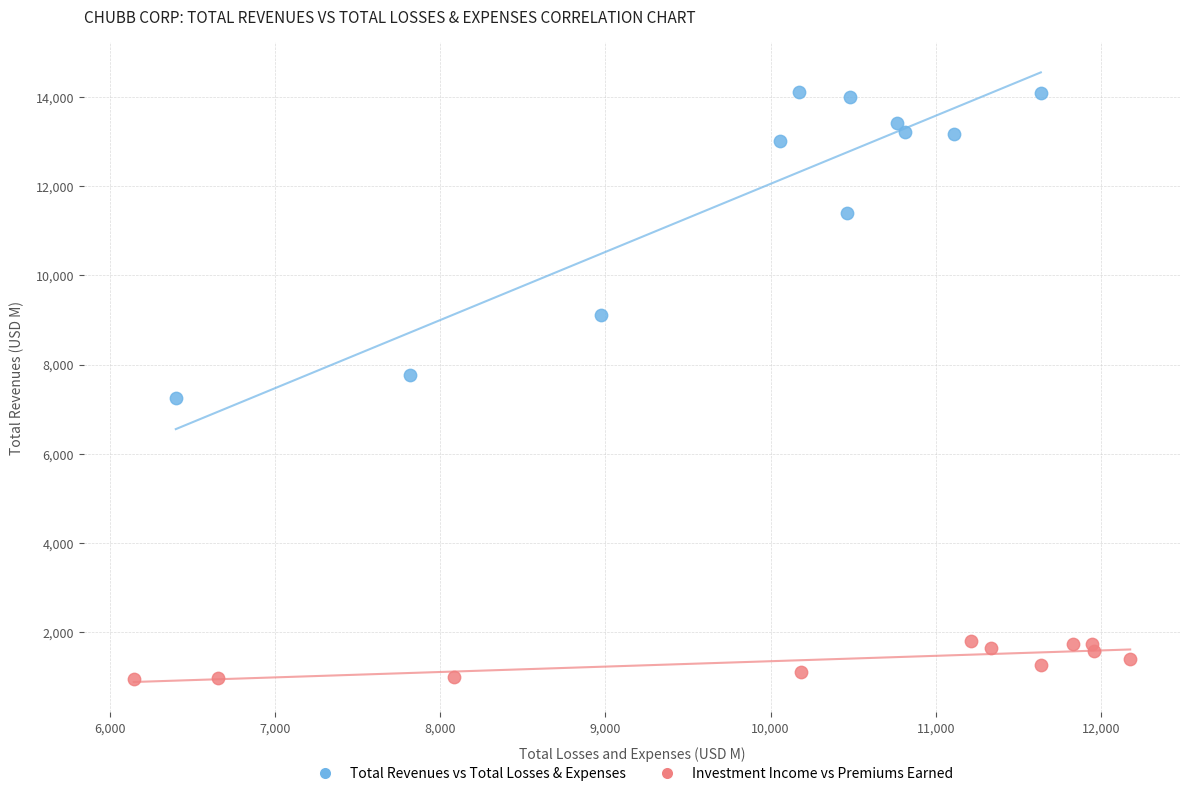

Which series reaches the minimum Y coordinate?

Investment Income vs Premiums Earned